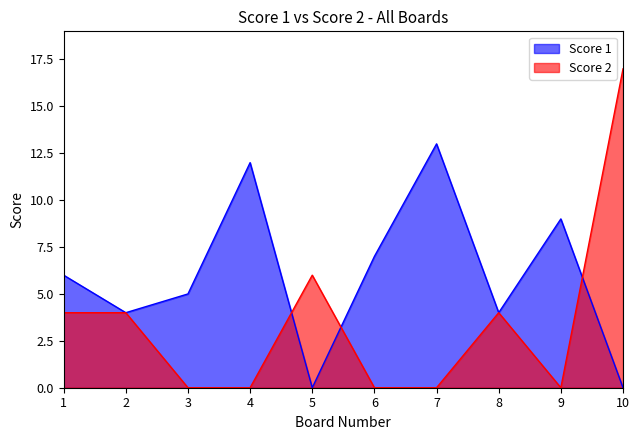

Where is Score 2 nearest to the value 8?

5